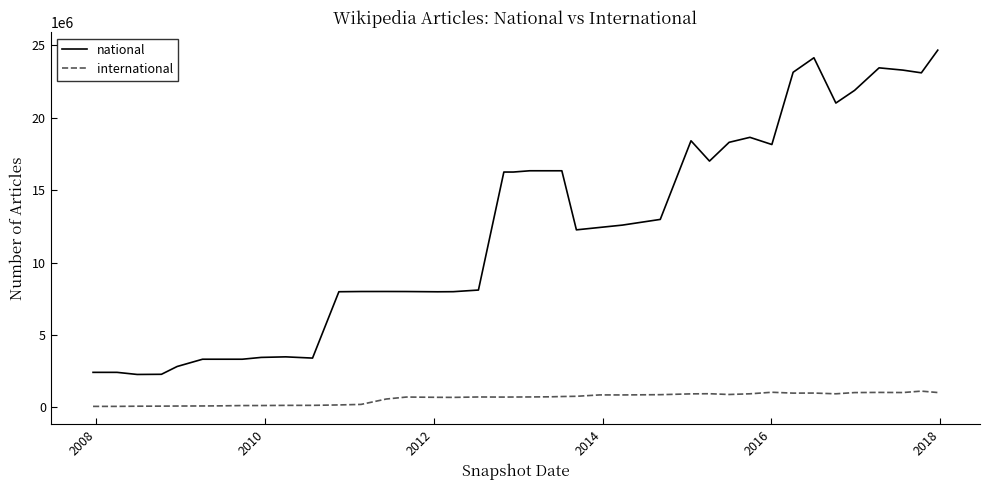

What is the lowest value of the international series?

73572